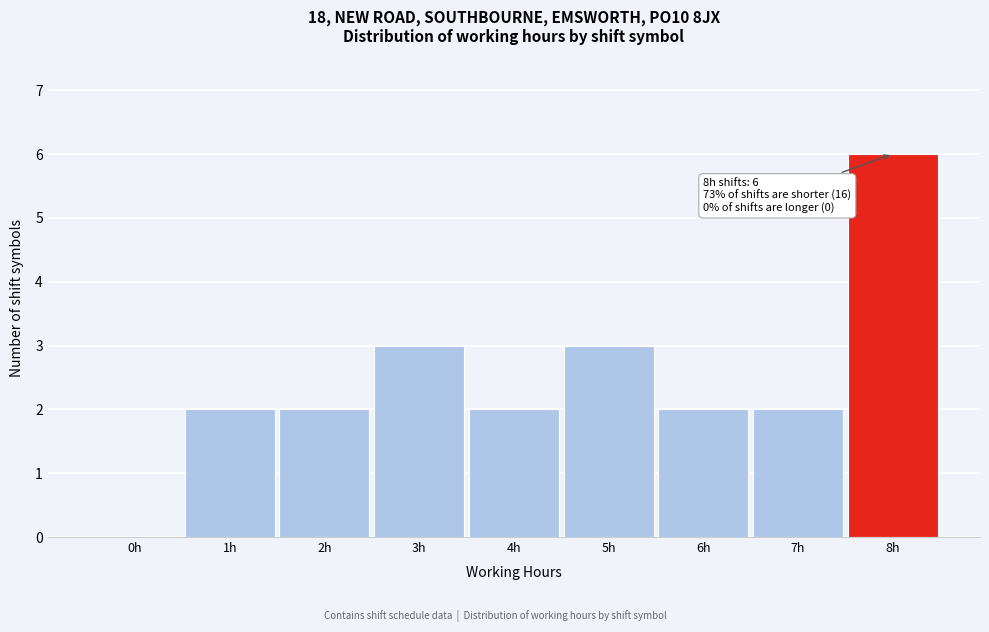

Reading right to left, transcribe all the data shown in this chart.

8h=6	7h=2	6h=2	5h=3	4h=2	3h=3	2h=2	1h=2	0h=0